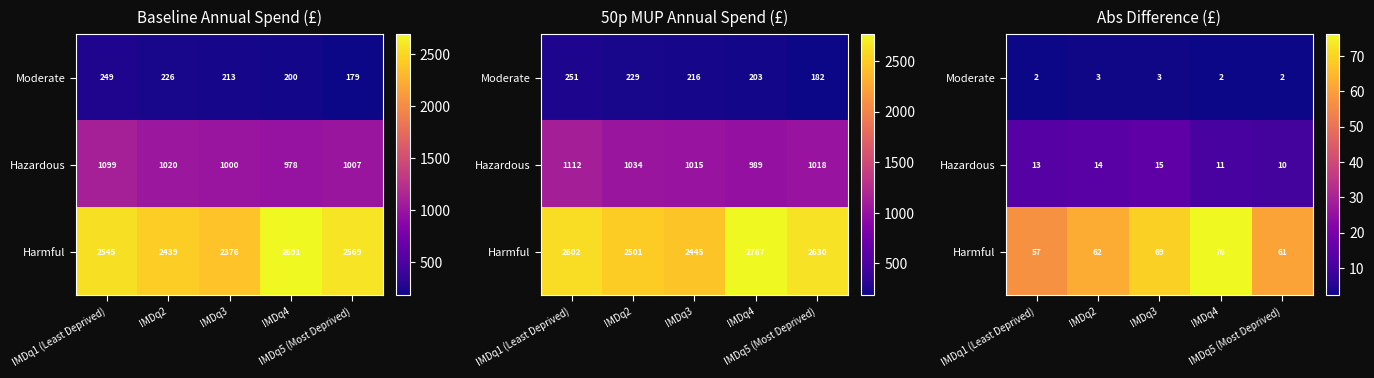

True or false: Harmful has a value of 32.4 at IMDq4.

False